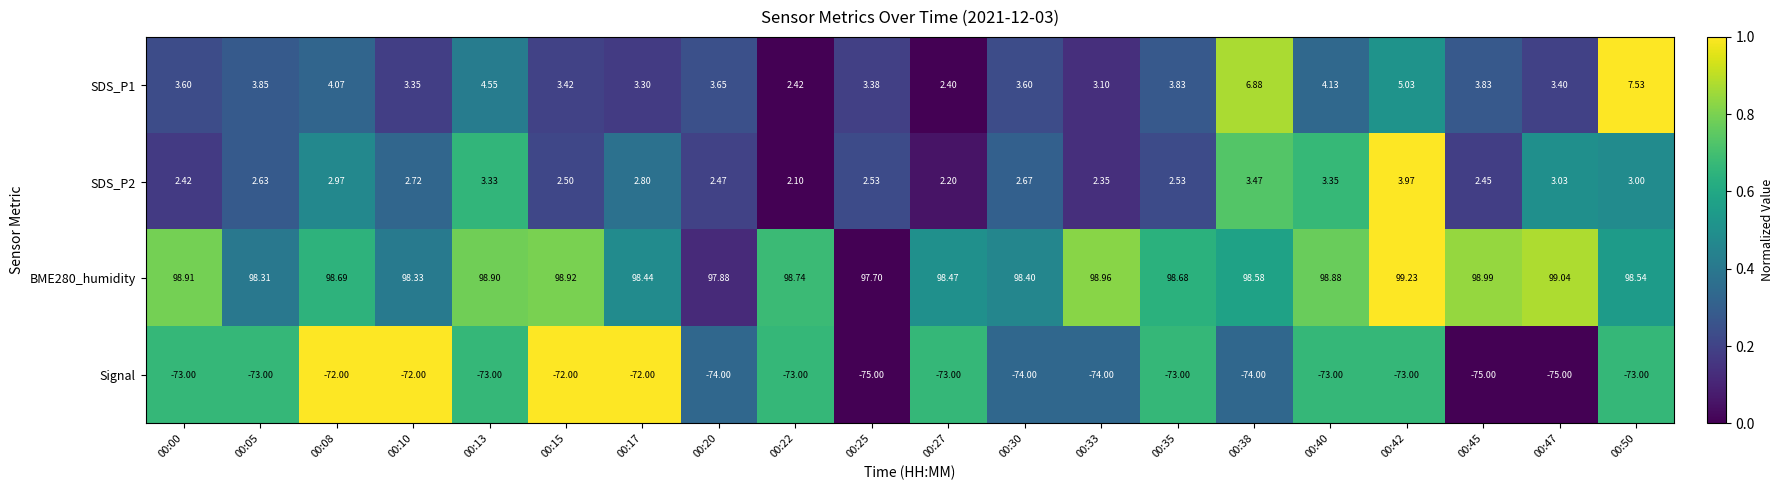

Which series changed the most between 00:13 and 00:25?

Signal